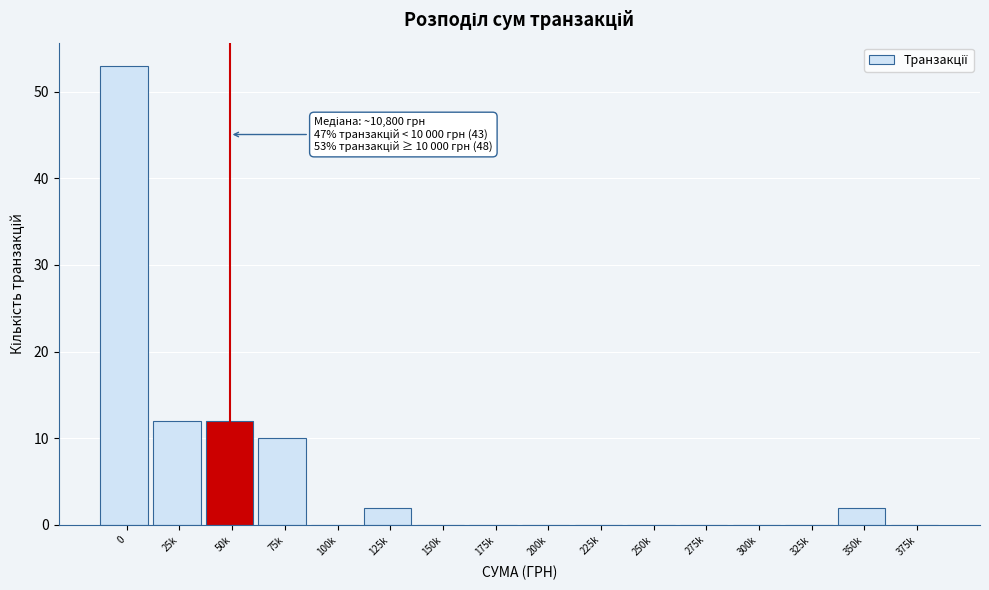

Reading right to left, list all the values displayed in this chart.

375k=0	350k=2	325k=0	300k=0	275k=0	250k=0	225k=0	200k=0	175k=0	150k=0	125k=2	100k=0	75k=10	50k=12	25k=12	0=53